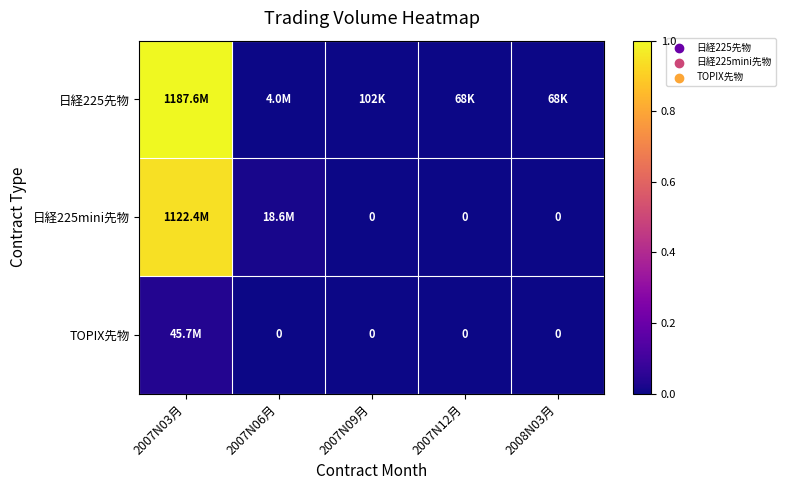

How many values in the 日経225mini先物 series exceed 0?

2